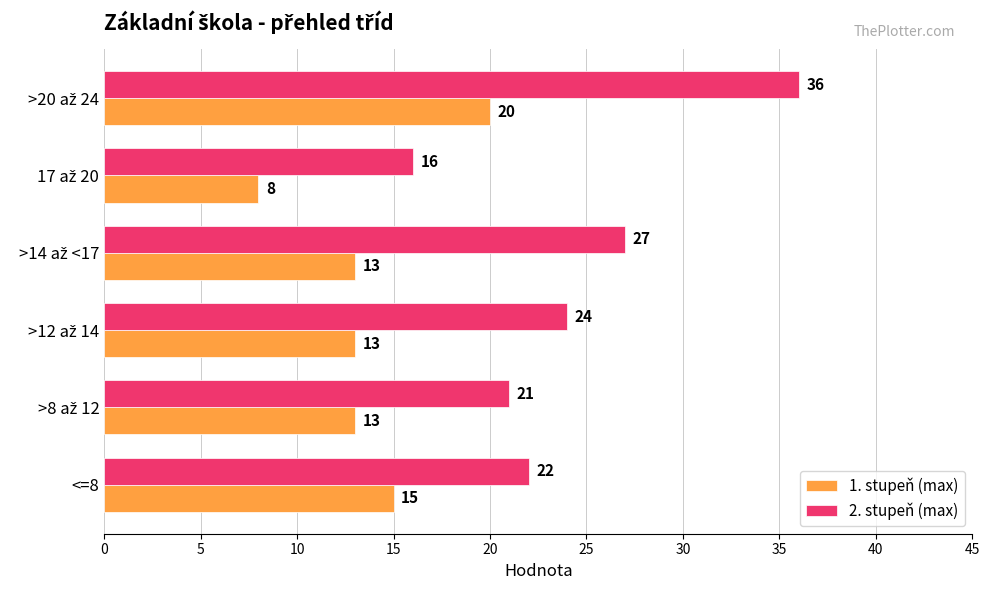

List the series in order of their peak value, lowest first.

1. stupeň (max), 2. stupeň (max)